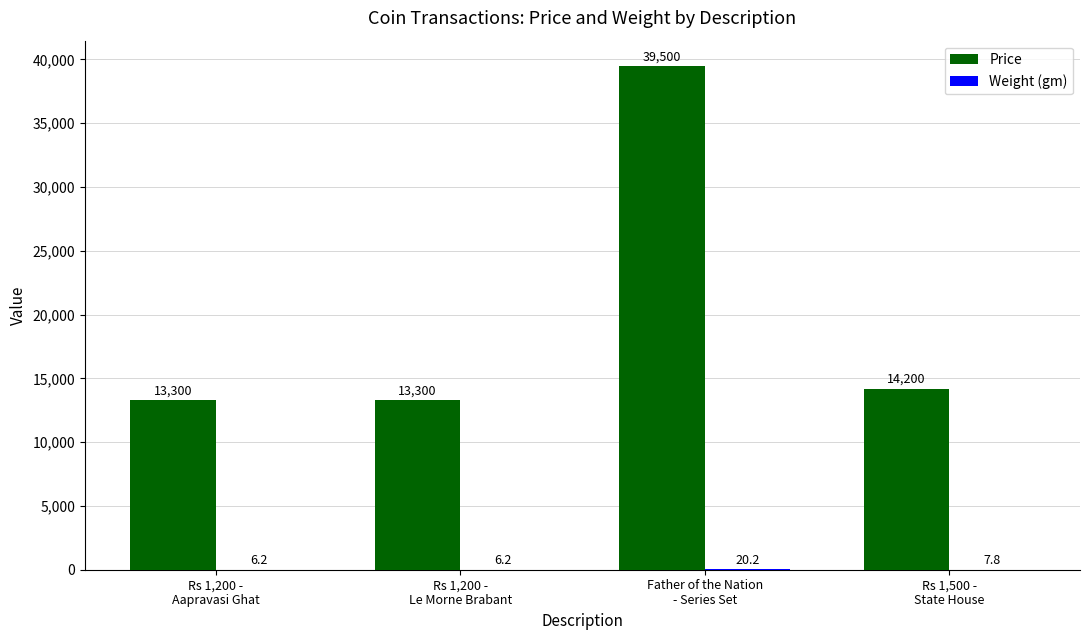

Which series has the largest total across all categories?

Price